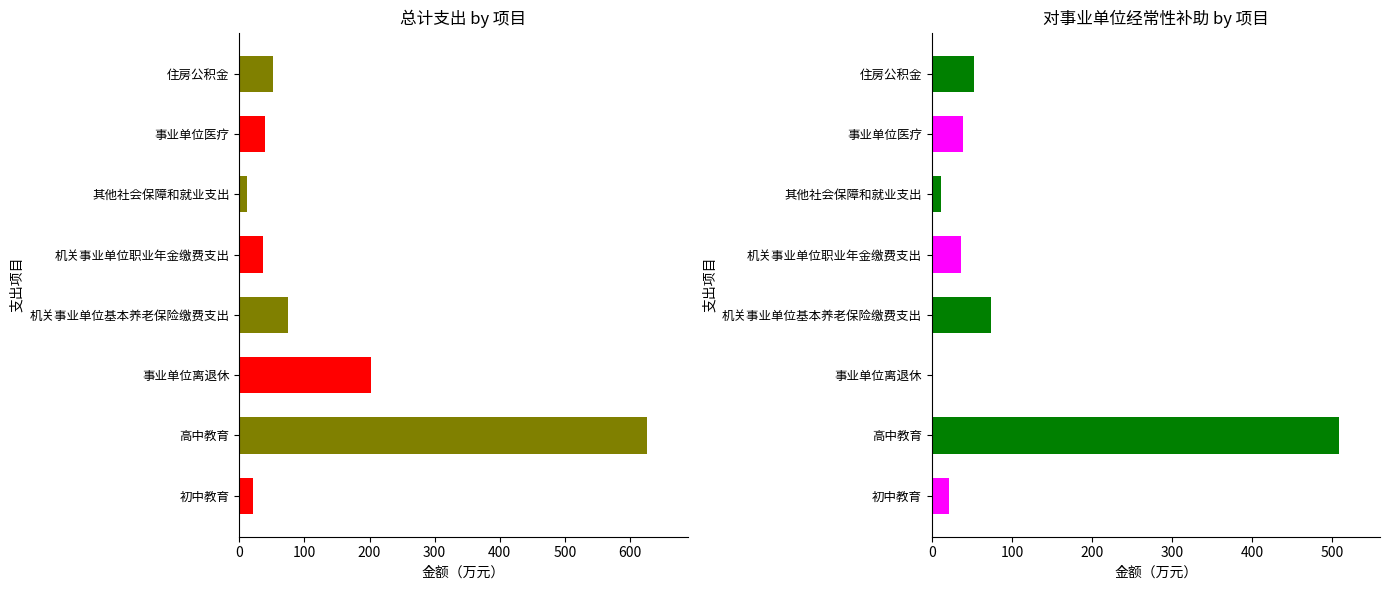

What is the label of the 8th bar from the right?

初中教育